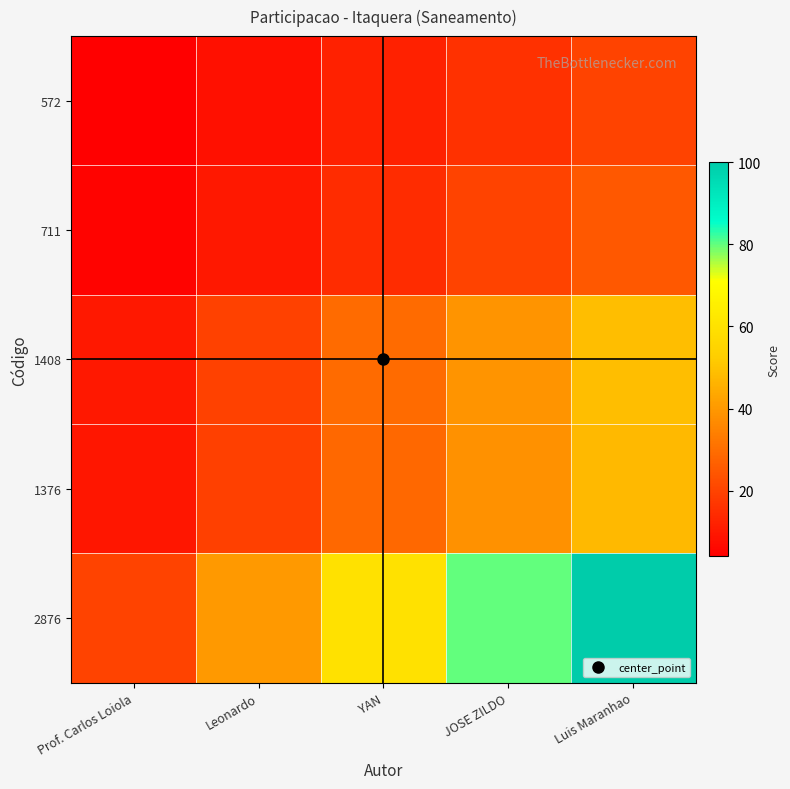

At JOSE ZILDO, list the series in order from smallest to largest.

572, 711, 1376, 1408, 2876